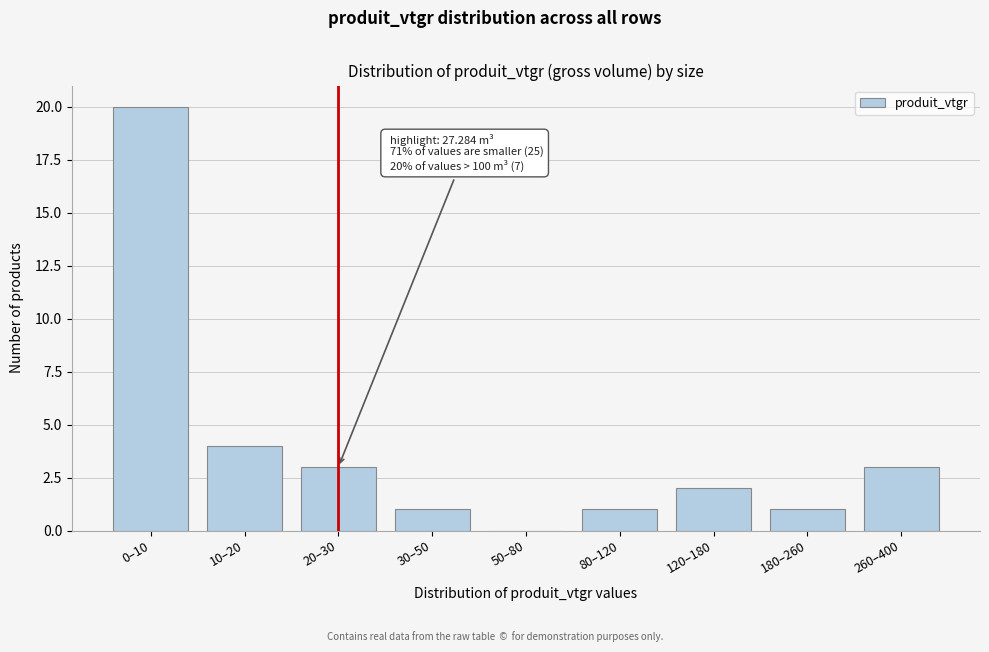

Reading right to left, extract all data points from this chart.

260–400=3	180–260=1	120–180=2	80–120=1	50–80=0	30–50=1	20–30=3	10–20=4	0–10=20